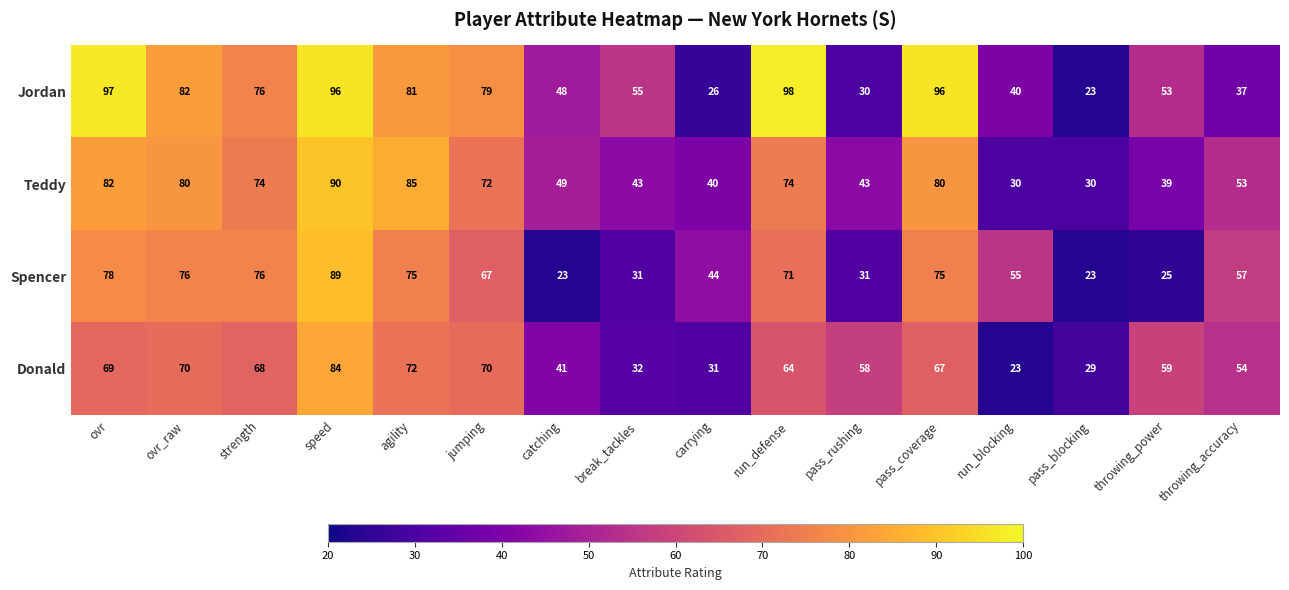

How many series are shown in this chart?

4